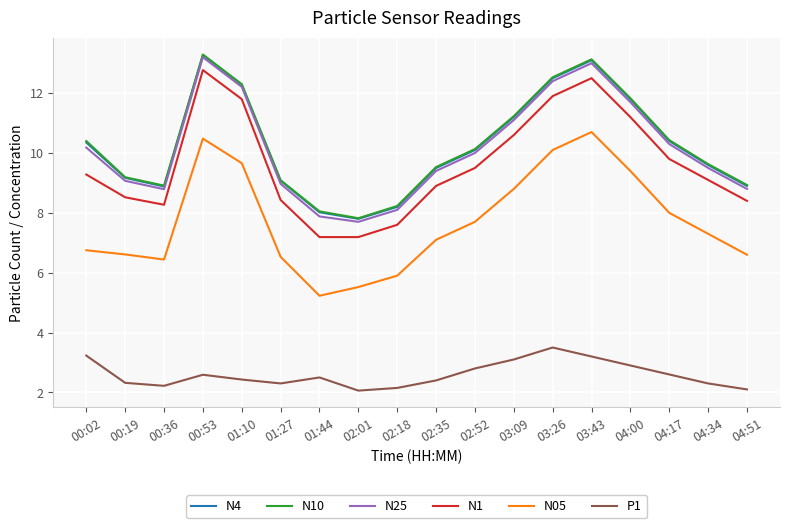

What is the total value across all series at 04:17?

51.5